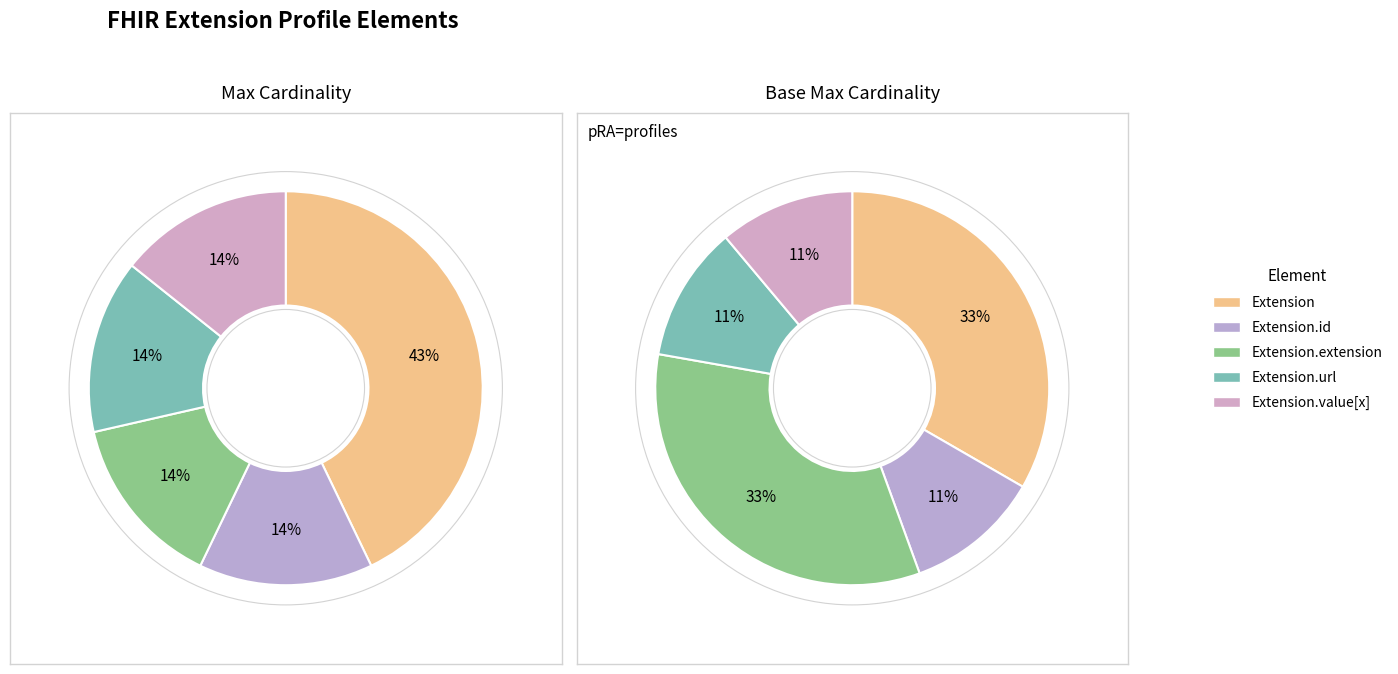

Count the number of slices in the pie.

5